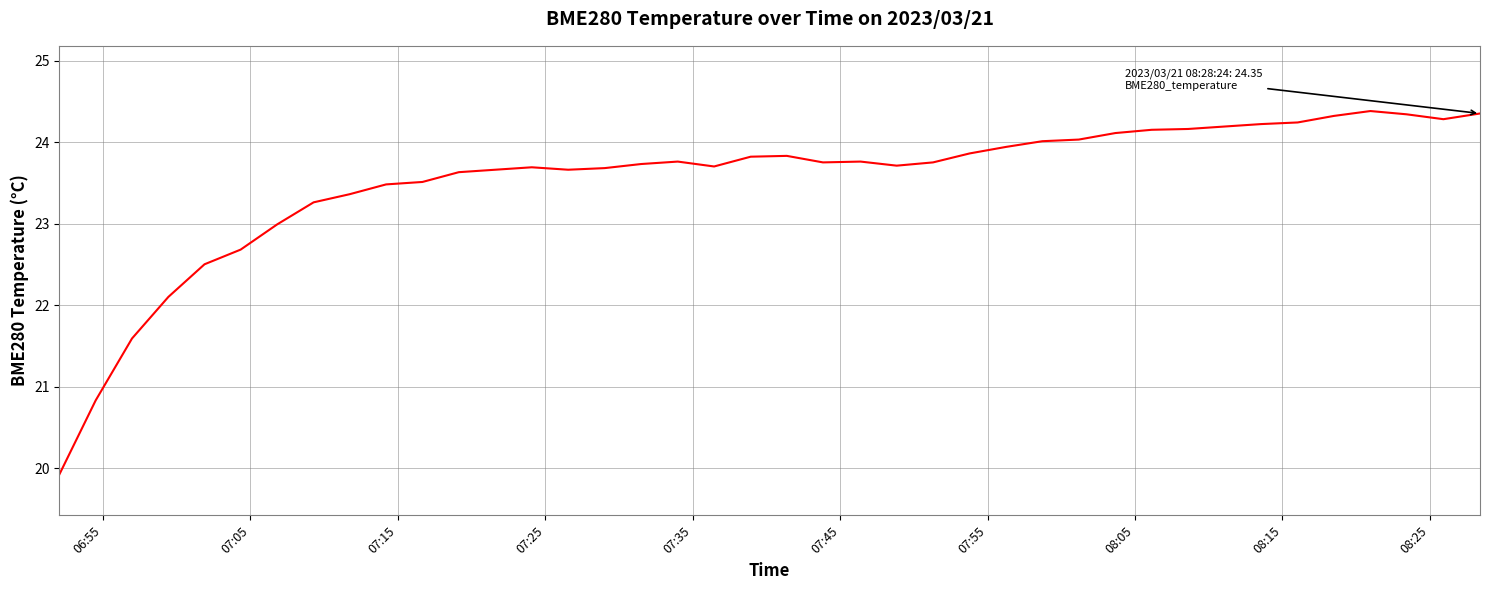

What is the sum of all values?

940.9